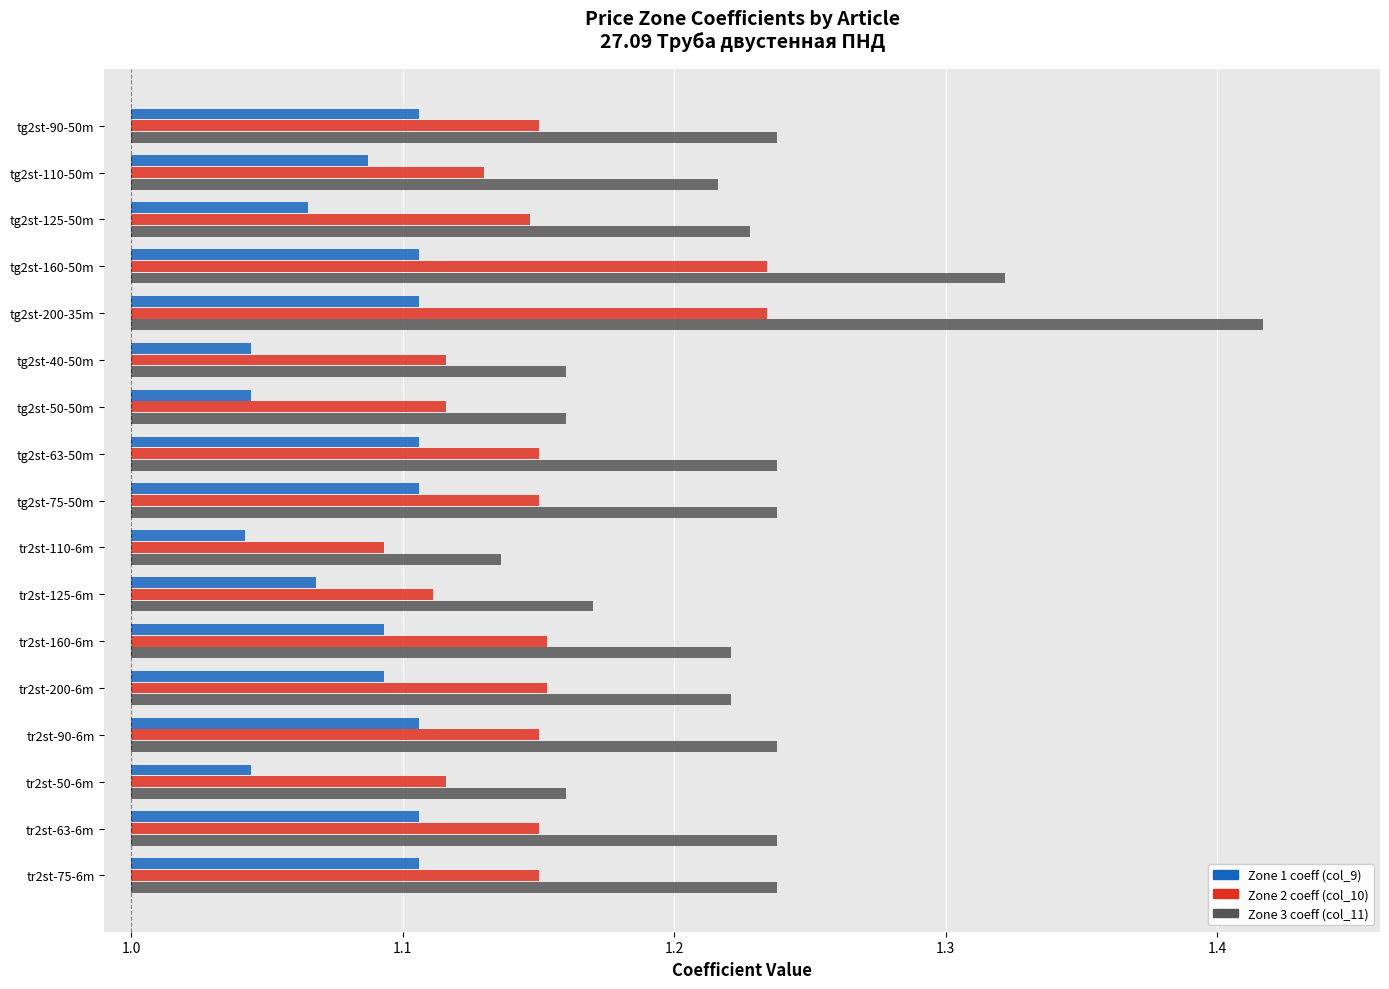

Is the value of col_9 (Zone 1 coeff) at tr2st-90-6m greater than the value of col_10 (Zone 2 coeff) at tr2st-50-6m?

No